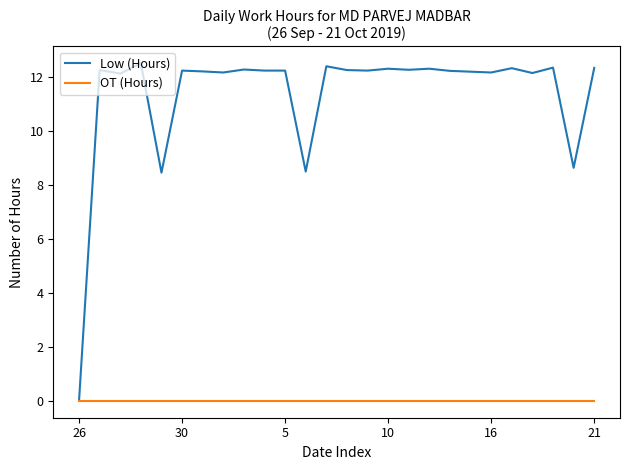

List the series in order of their overall mean, lowest first.

OT (Hours), Low (Hours)